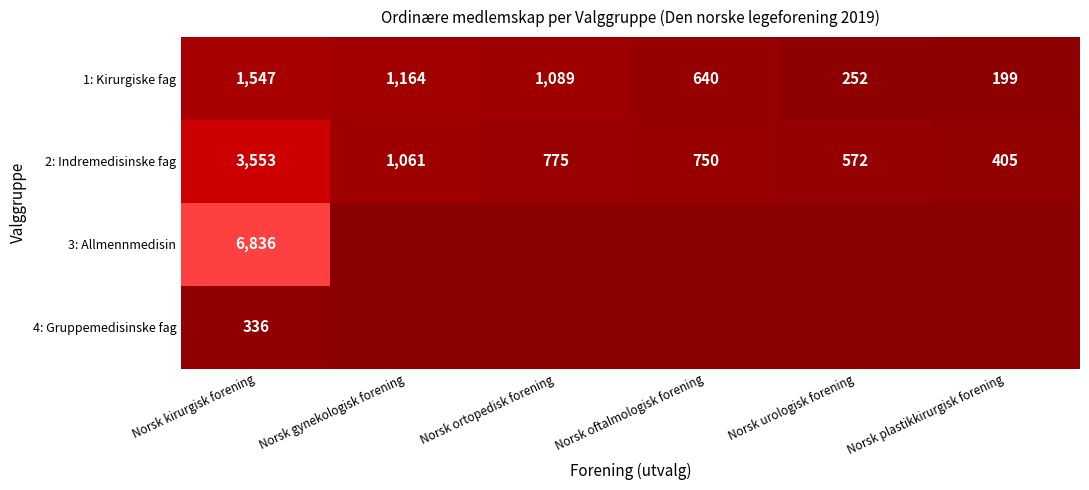

The value of 3: Allmennmedisin at Norsk kirurgisk forening is 6836. True or false?

True